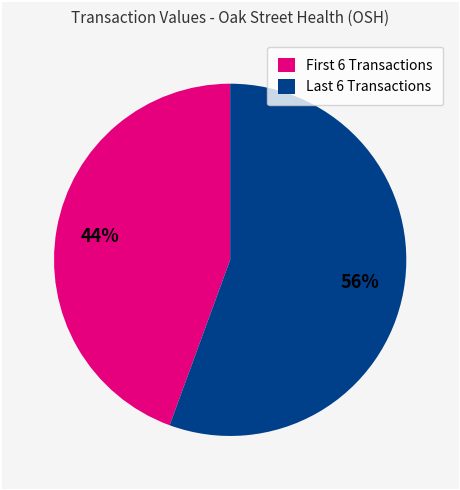

Which slice is the smallest?

First 6 Transactions